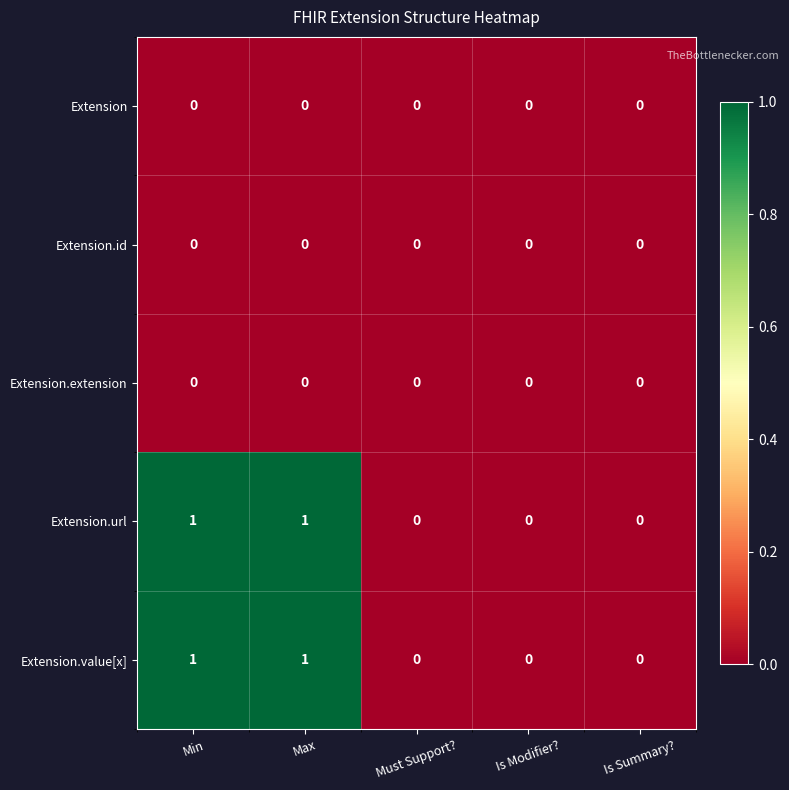

The Extension series shows 0 at Min. True or false?

True